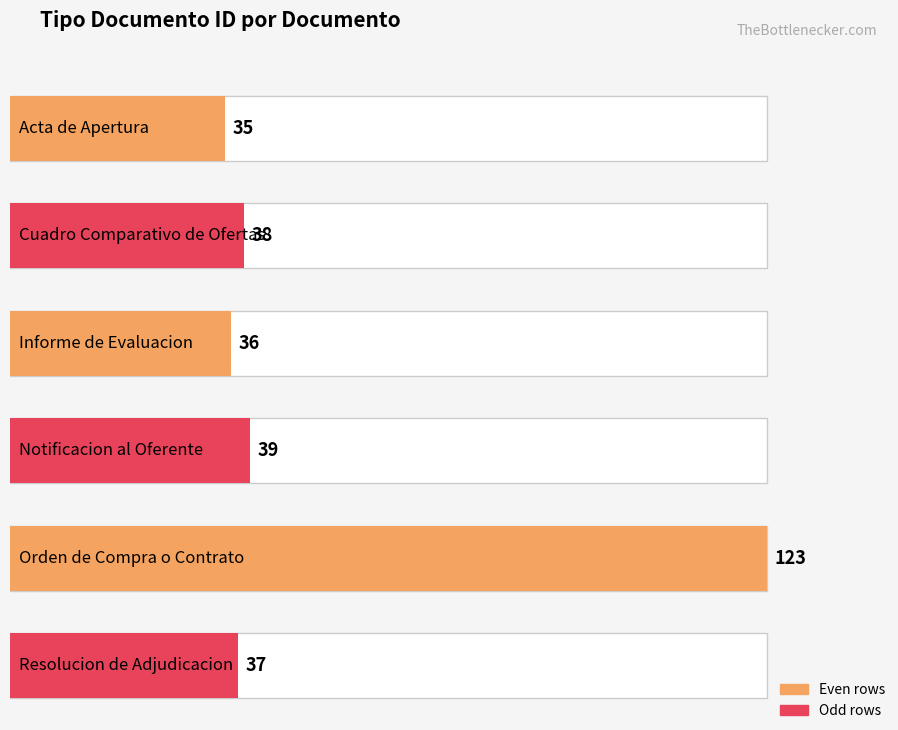

What value does the data have at Cuadro Comparativo de Ofertas, to the nearest 10?

40